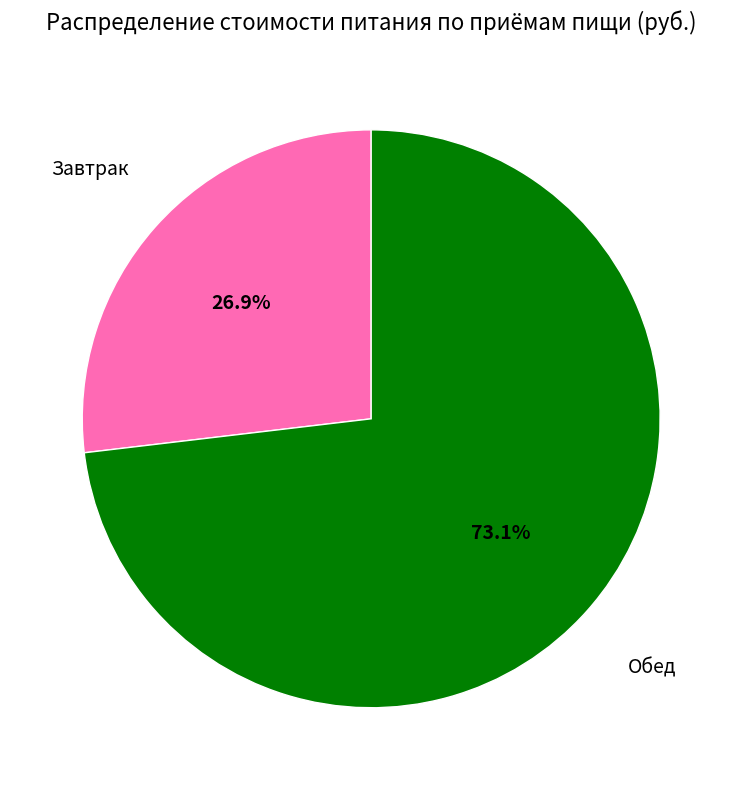

To the nearest percent, what is the difference between the largest and smallest slice percentages?

46%